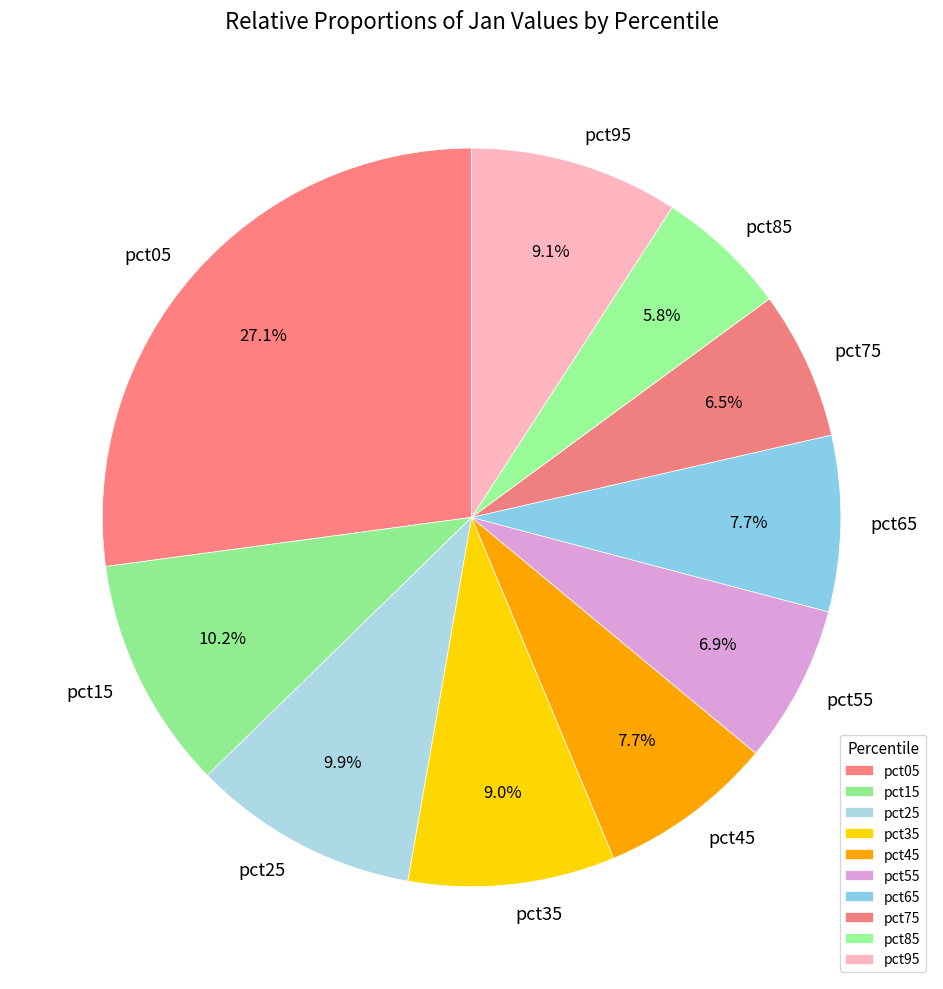

To the nearest percent, what portion does pct65 represent?

8%